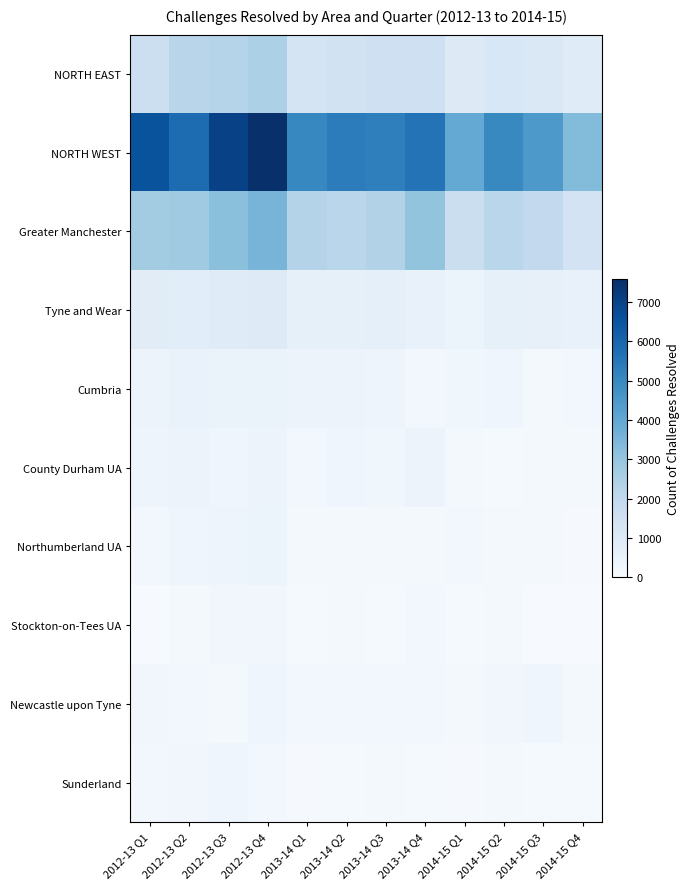

Rank the series at 2012-13 Q1 from lowest to highest value.

Stockton-on-Tees UA, Northumberland UA, Sunderland, Newcastle upon Tyne, County Durham UA, Cumbria, Tyne and Wear, NORTH EAST, Greater Manchester, NORTH WEST